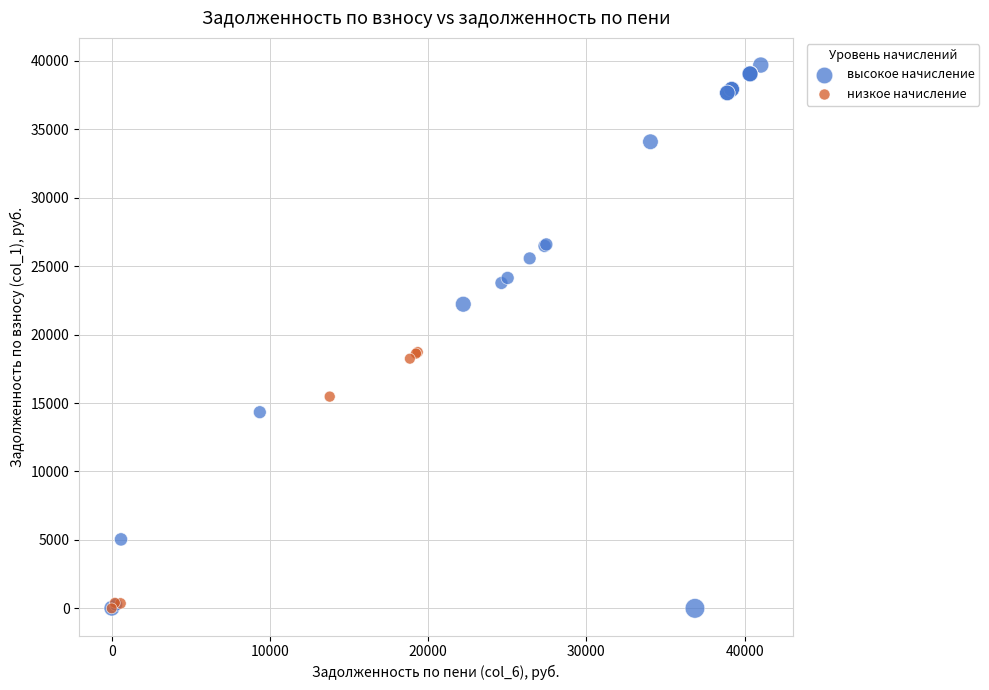

Which series has the widest spread of Y values?

высокое начисление